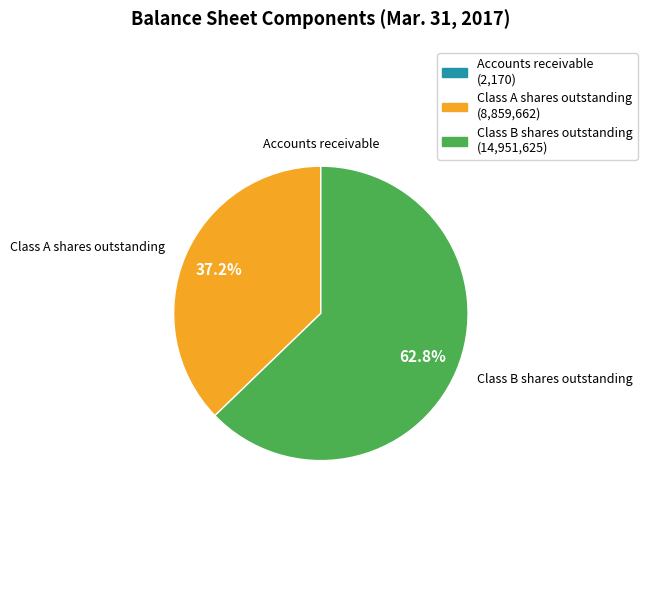

Which slice is the largest?

Class B shares outstanding